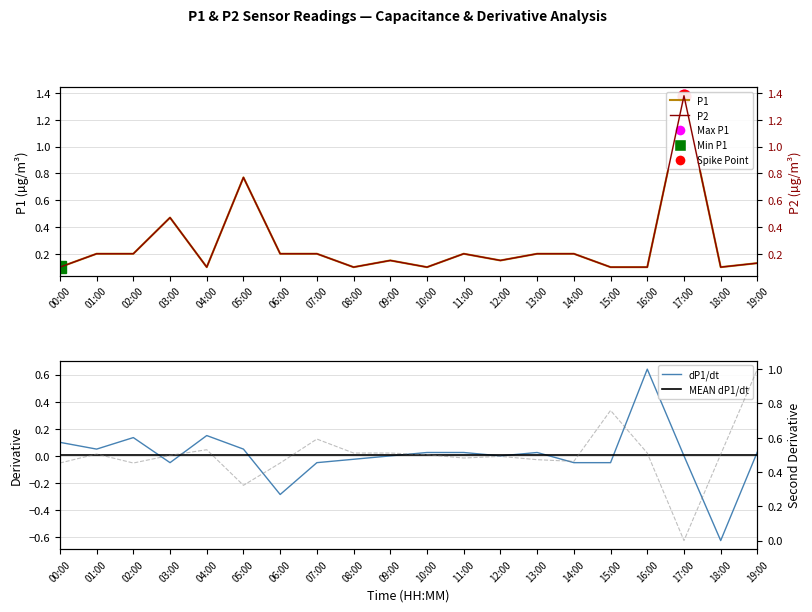

Where do P2 and d²P1/dt² first cross each other?

04:00 and 05:00